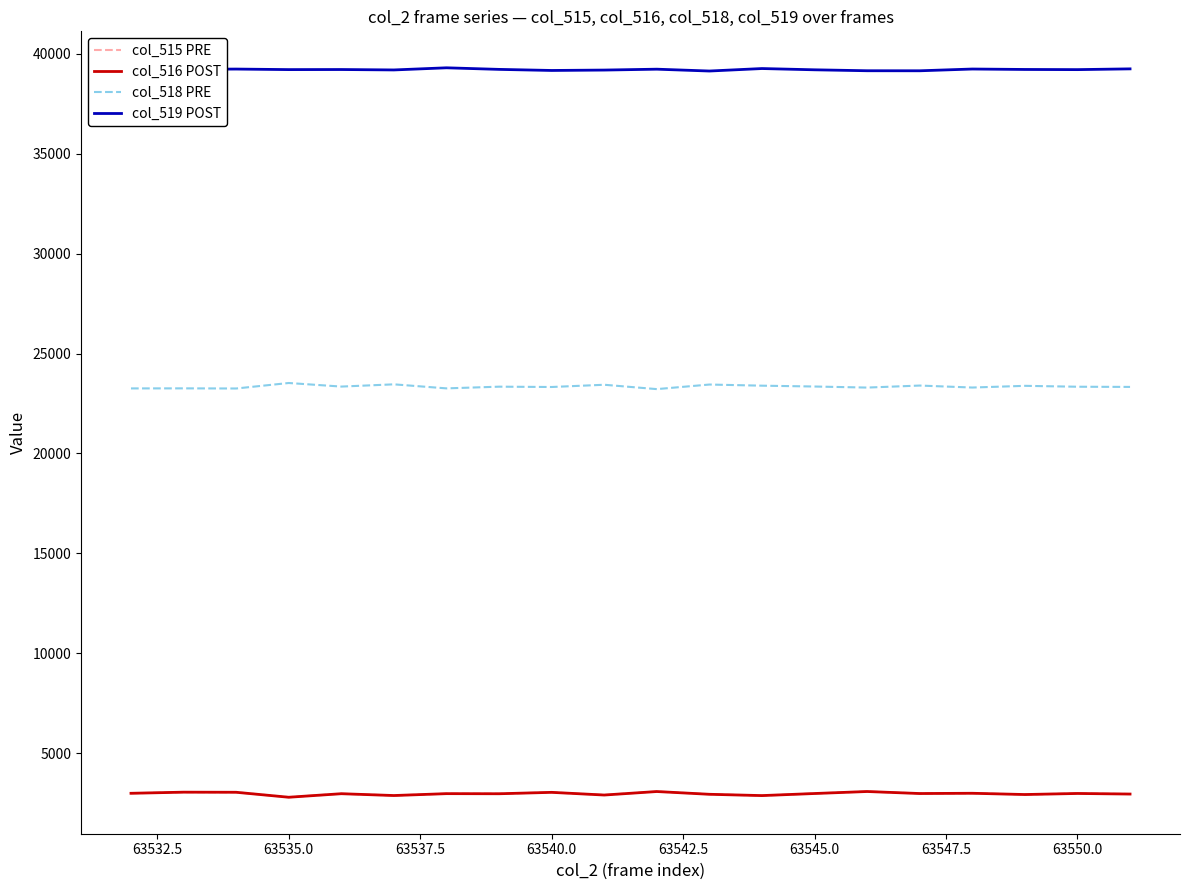

What are all the series names shown in the legend?

col_515 PRE, col_516 POST, col_518 PRE, col_519 POST